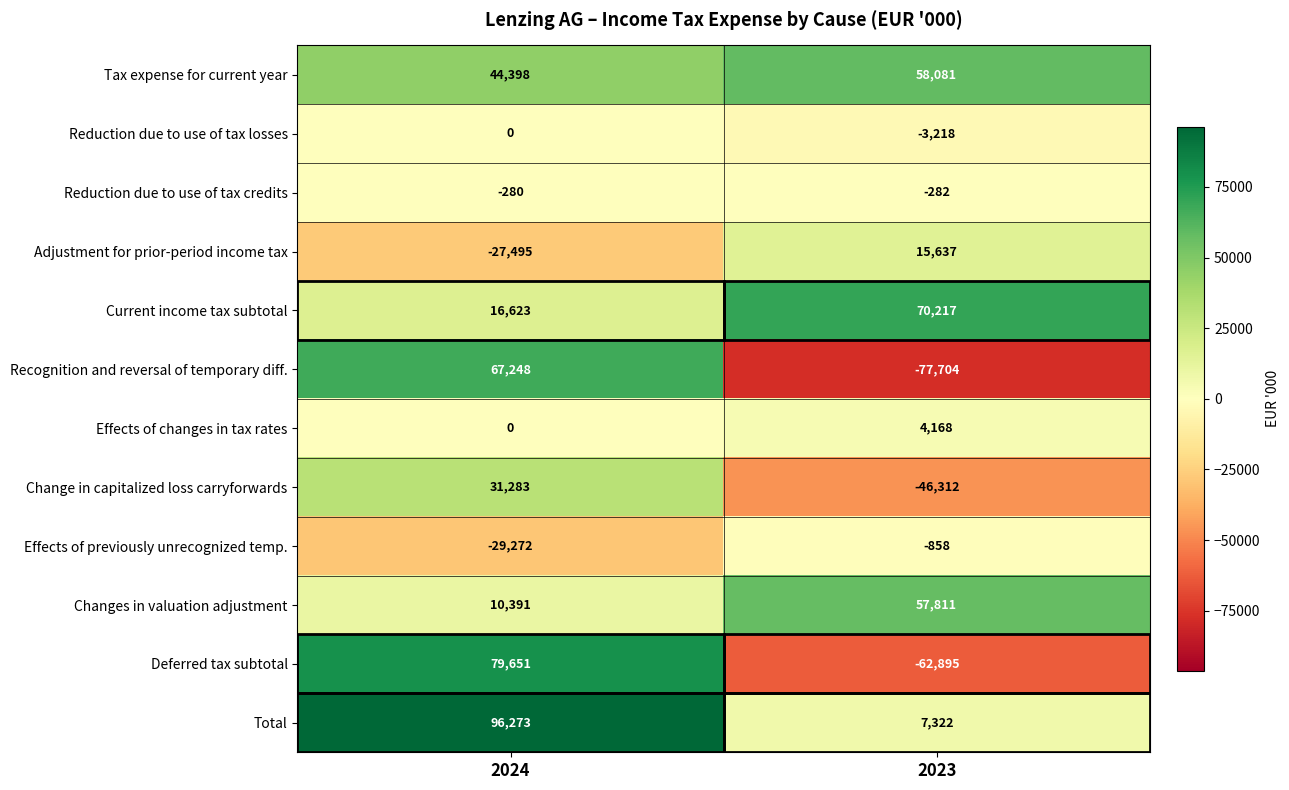

Is it true that Adjustment for prior-period income tax equals 15637 at 2023?

True